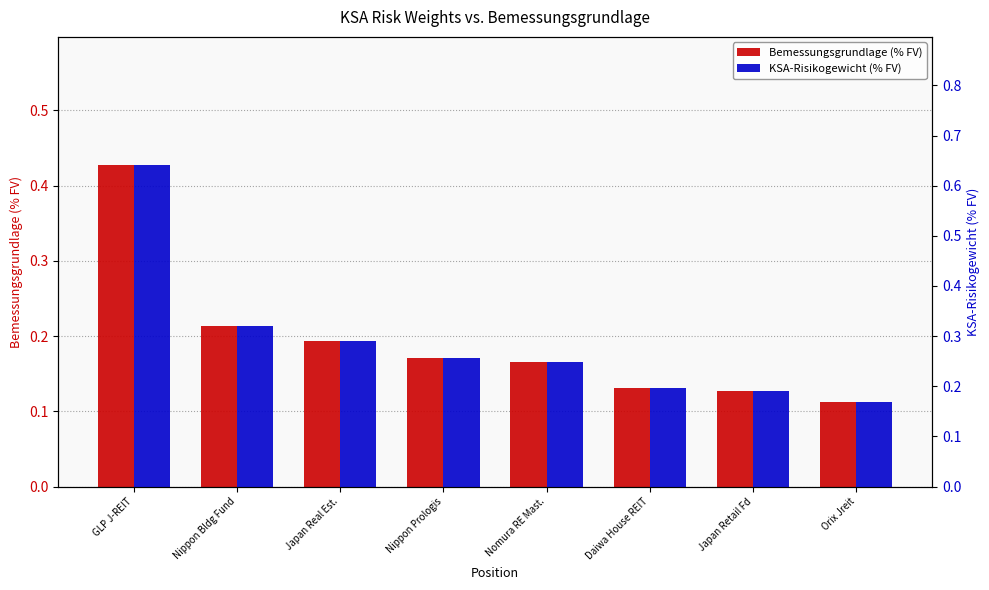

What is the label of the 5th bar from the left?

Nomura RE Mast.